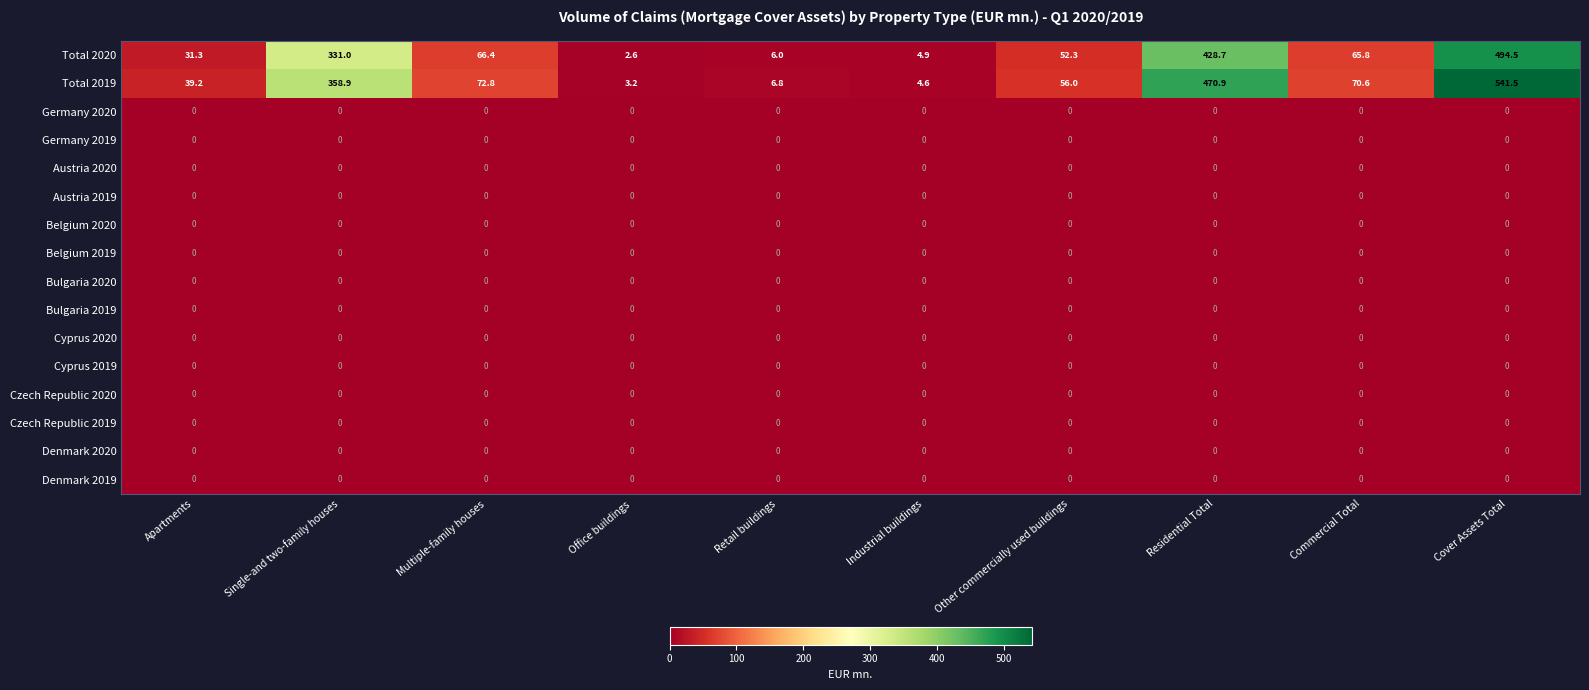

True or false: Cyprus 2020 has a value of 0.0 at Retail buildings.

True